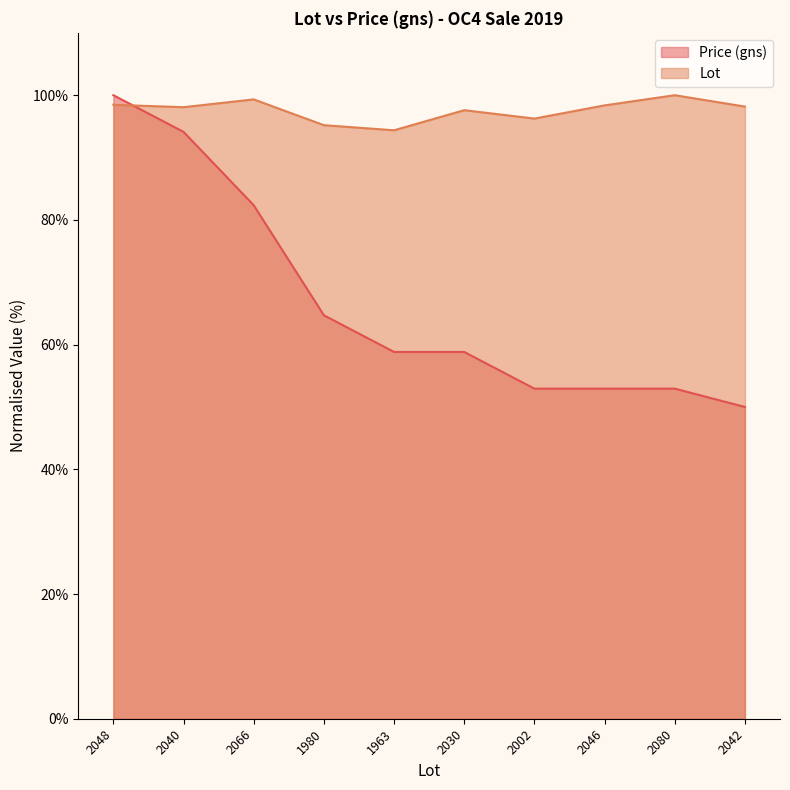

Reading left to right, list all the values displayed in this chart.

Price (gns): 2048=100.0	2040=94.1	2066=82.4	1980=64.7	1963=58.8	2030=58.8	2002=52.9	2046=52.9	2080=52.9	2042=50.0
Lot: 2048=98.5	2040=98.1	2066=99.3	1980=95.2	1963=94.4	2030=97.6	2002=96.2	2046=98.4	2080=100.0	2042=98.2